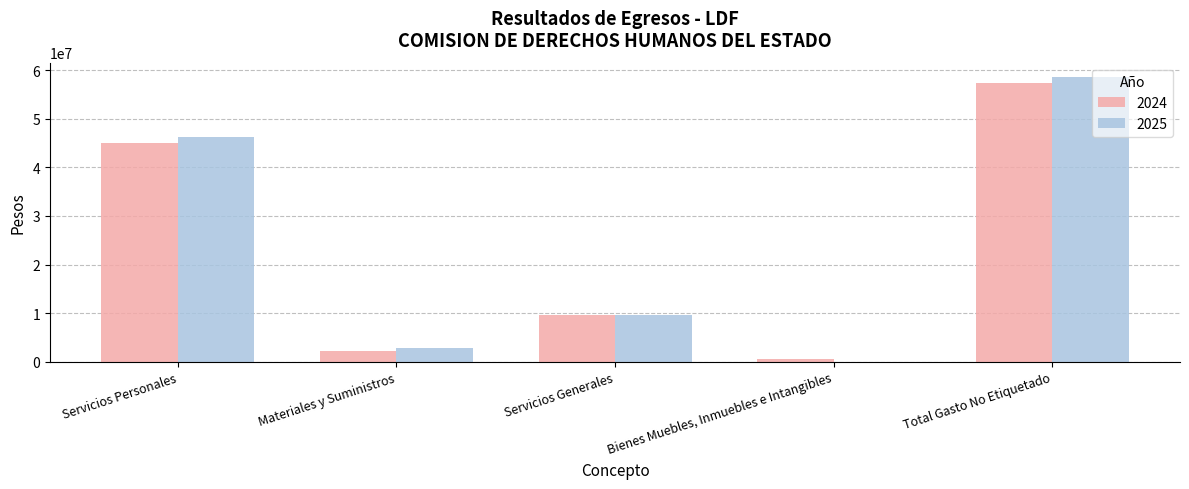

Which label corresponds to the largest value in the chart?

Total Gasto No Etiquetado